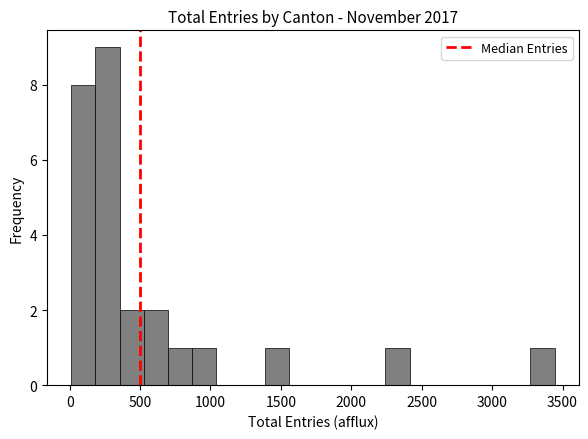

Around what value on the x-axis is the tallest bar? Give the approximate position of its centre, as read against the axis.

250